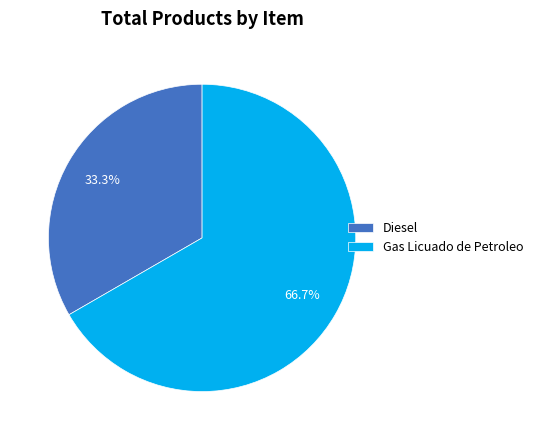

To the nearest percent, what is the difference between the Diesel and Gas Licuado de Petroleo slice percentages?

33%